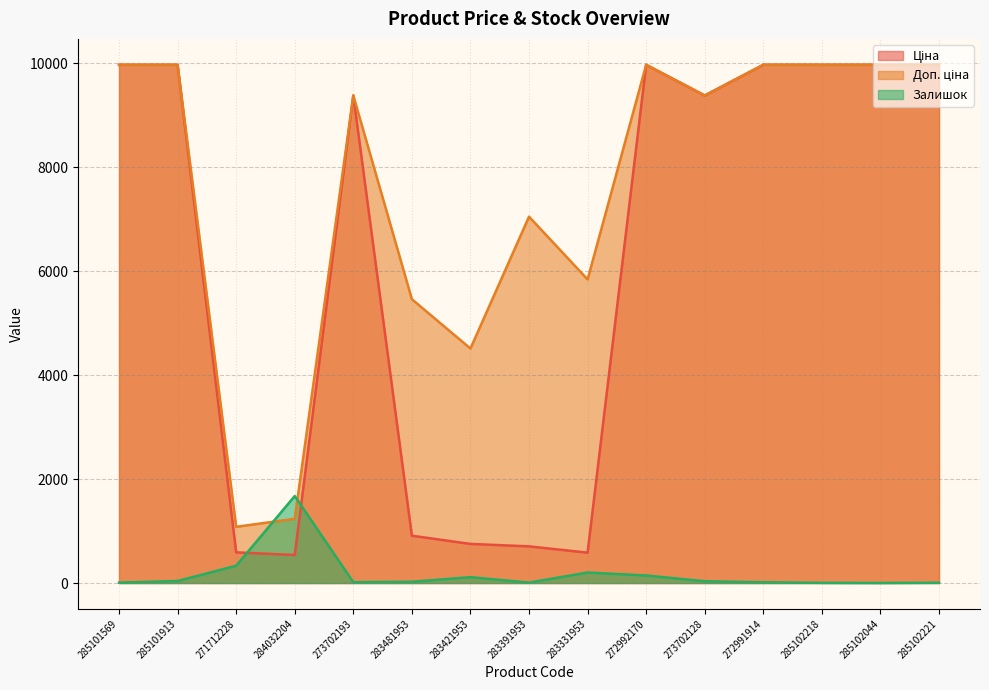

Does the chart have visible grid lines?

Yes